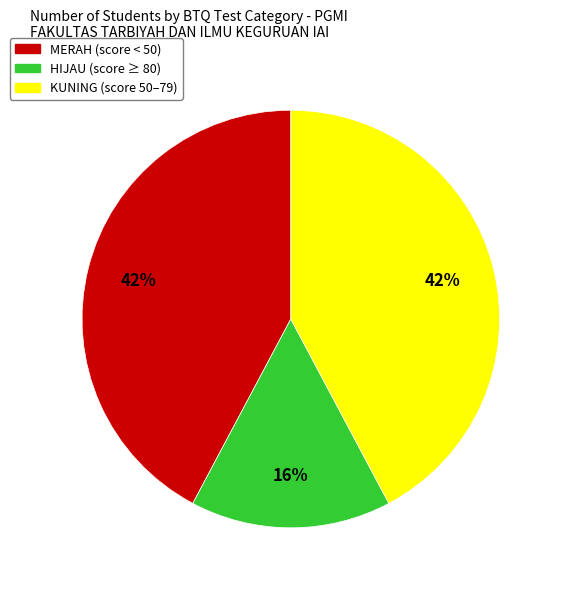

To the nearest percent, what portion does KUNING represent?

42%